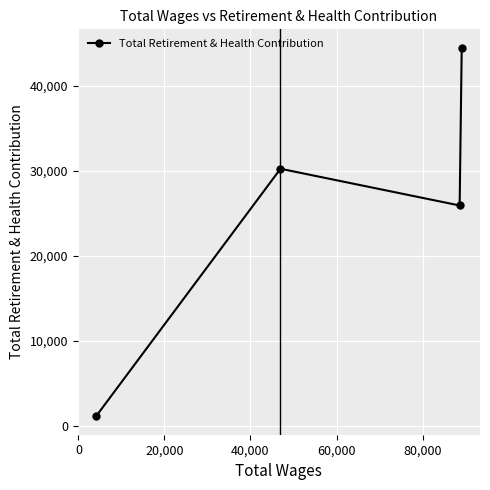

True or false: the data has more than 1 interior local peaks.

False